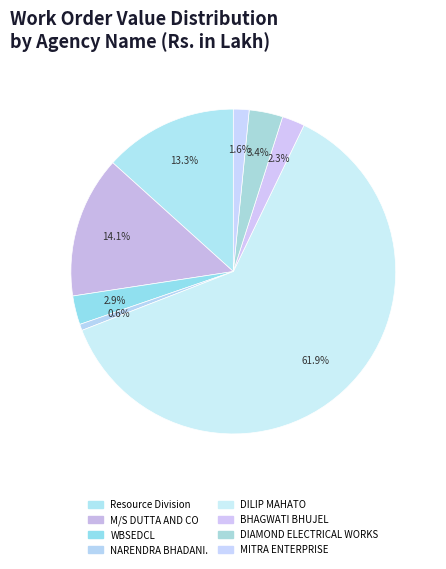

Does DIAMOND ELECTRICAL WORKS represent more than half of the total?

No